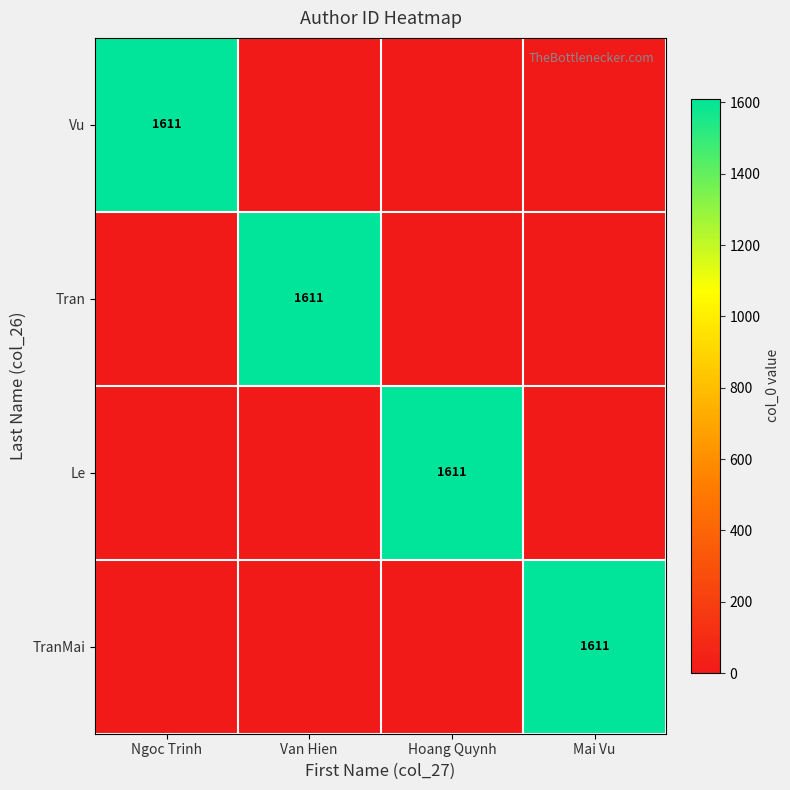

What is the total value across all series at Mai Vu?

1611